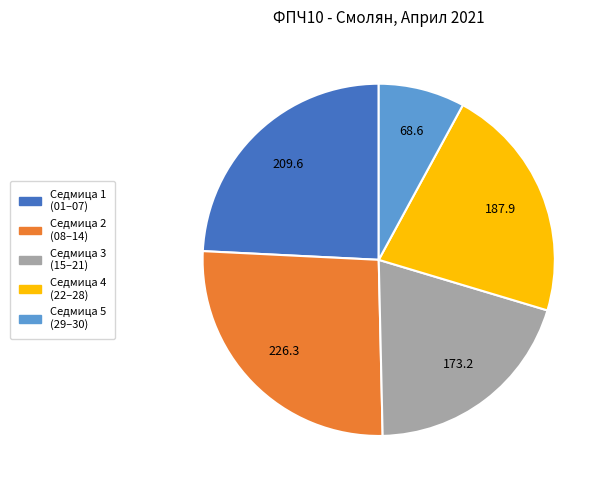

Does Седмица 2 (08–14) account for over 50% of the chart?

No